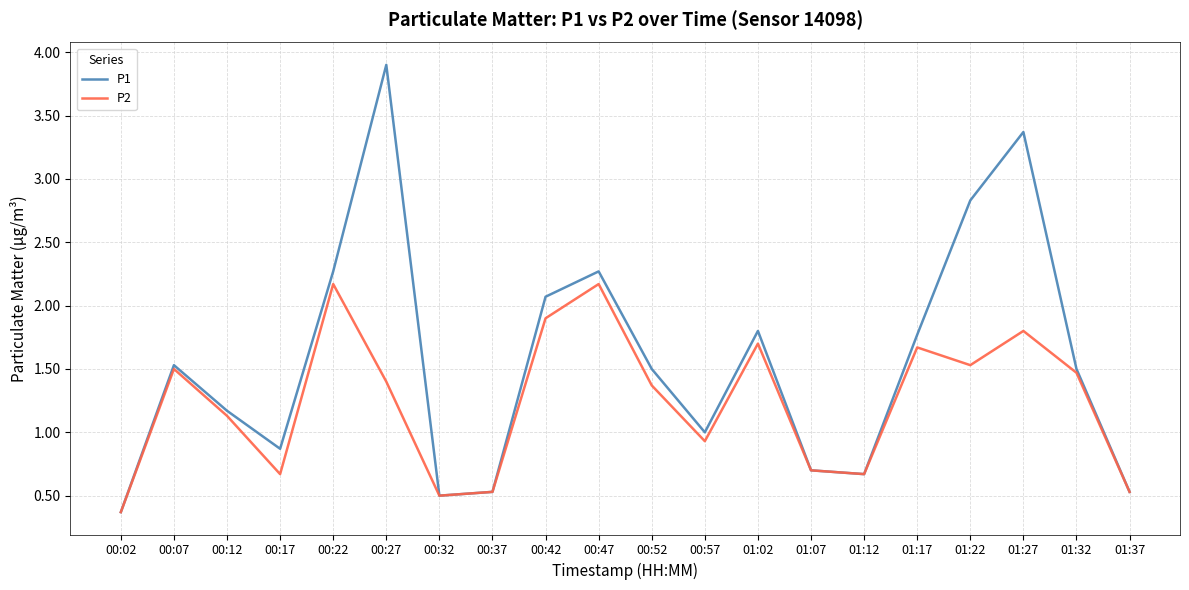

Does the chart have visible grid lines?

Yes